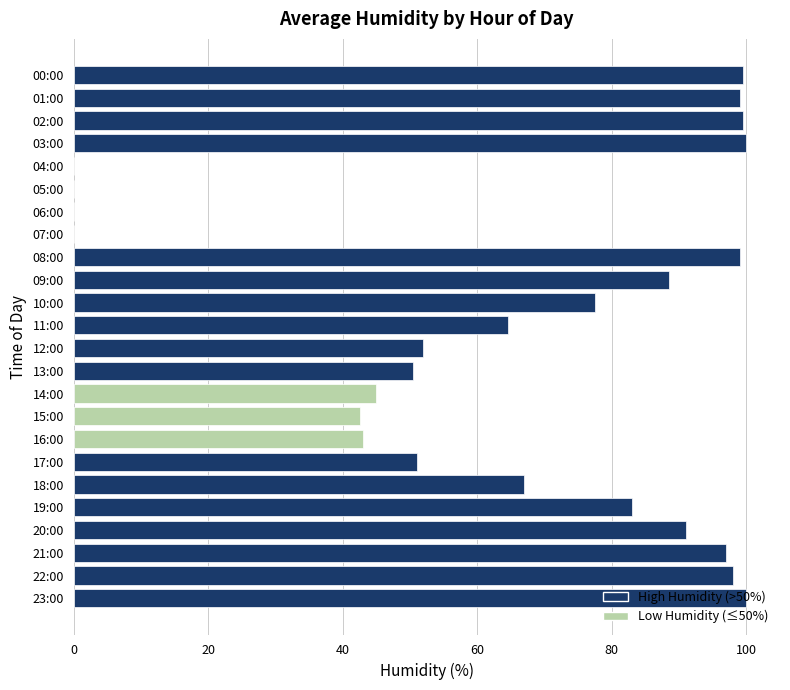

The value at 19:00 is 83.0. True or false?

True